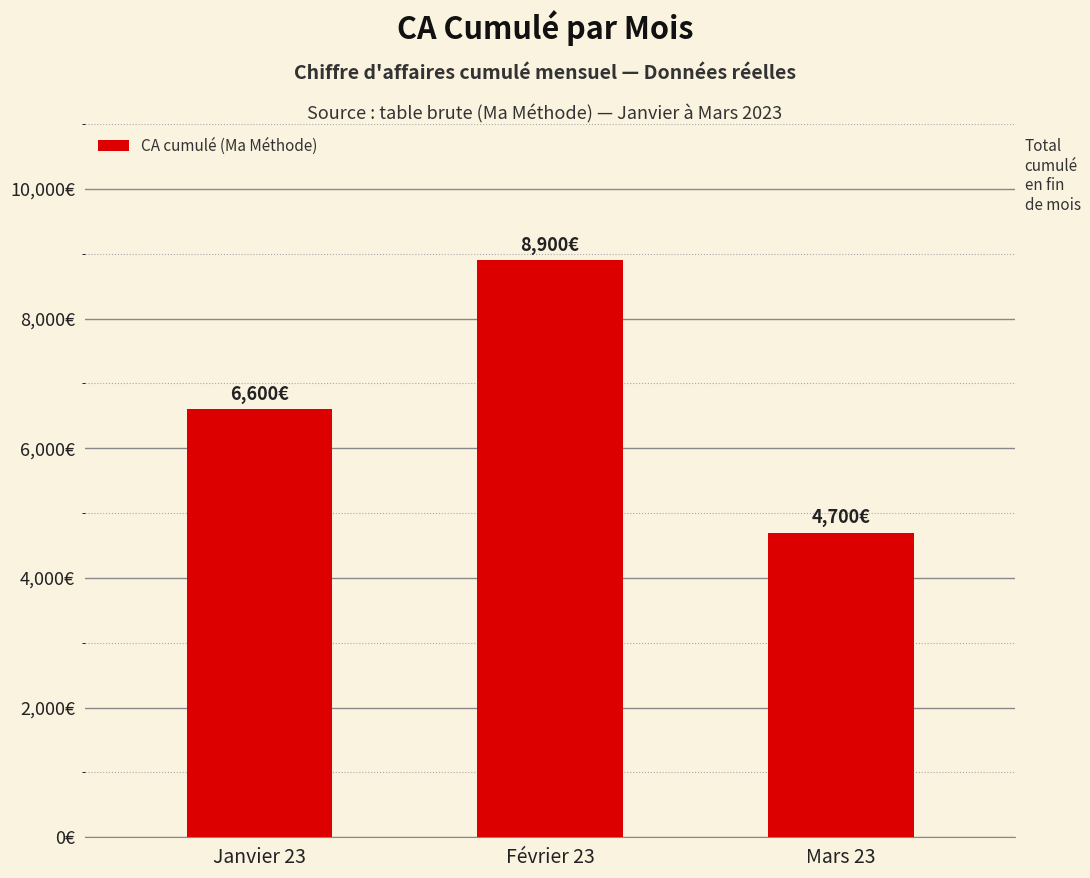

Does the chart contain stacked bars?

No